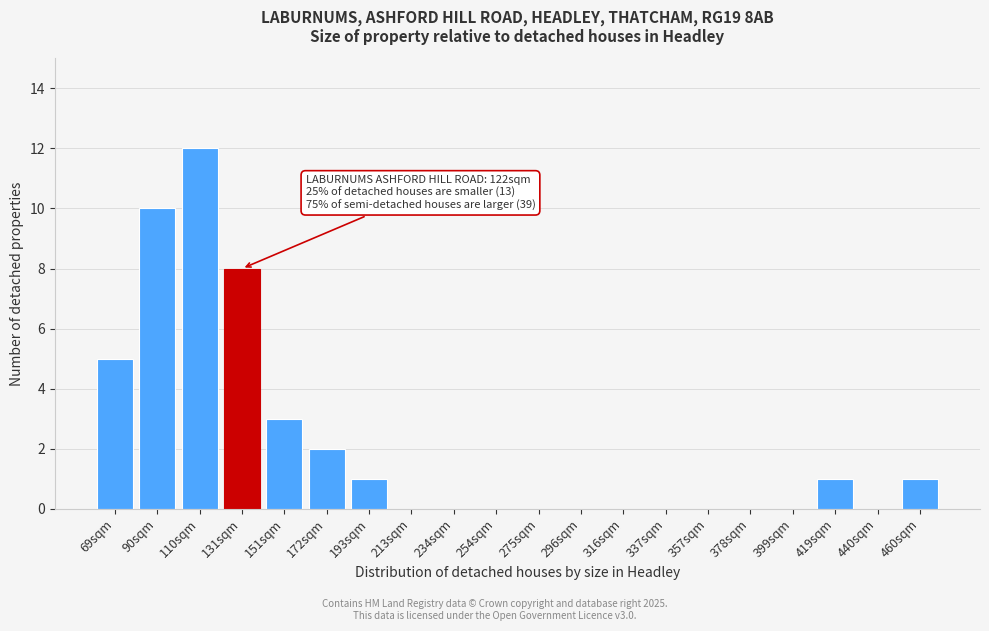

Reading right to left, list all the values displayed in this chart.

460sqm=1	440sqm=0	419sqm=1	399sqm=0	378sqm=0	357sqm=0	337sqm=0	316sqm=0	296sqm=0	275sqm=0	254sqm=0	234sqm=0	213sqm=0	193sqm=1	172sqm=2	151sqm=3	131sqm=8	110sqm=12	90sqm=10	69sqm=5